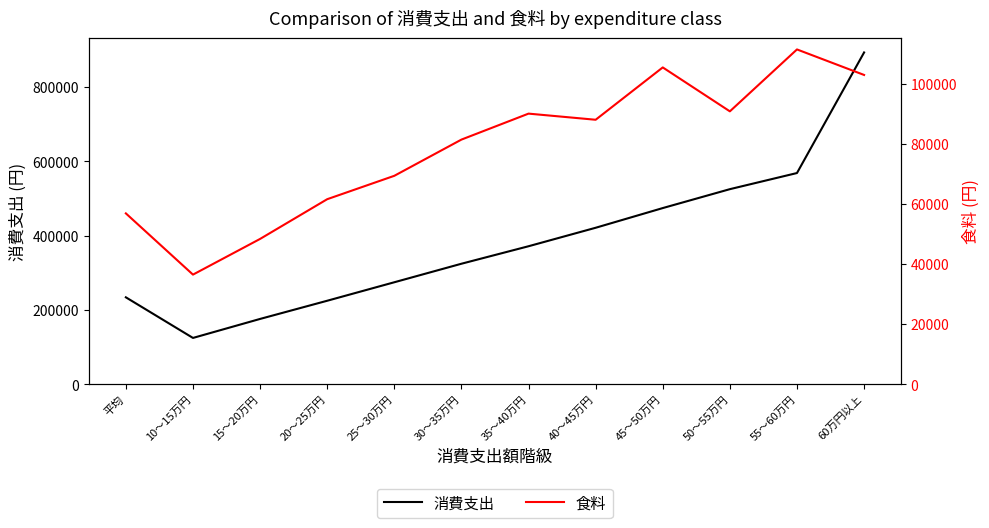

Where is 食料 nearest to the value 74066?

25～30万円